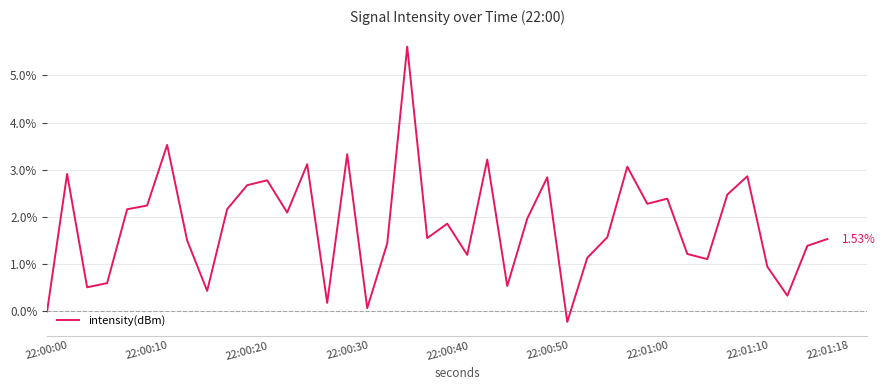

What is the difference between the maximum and minimum values?

5.8